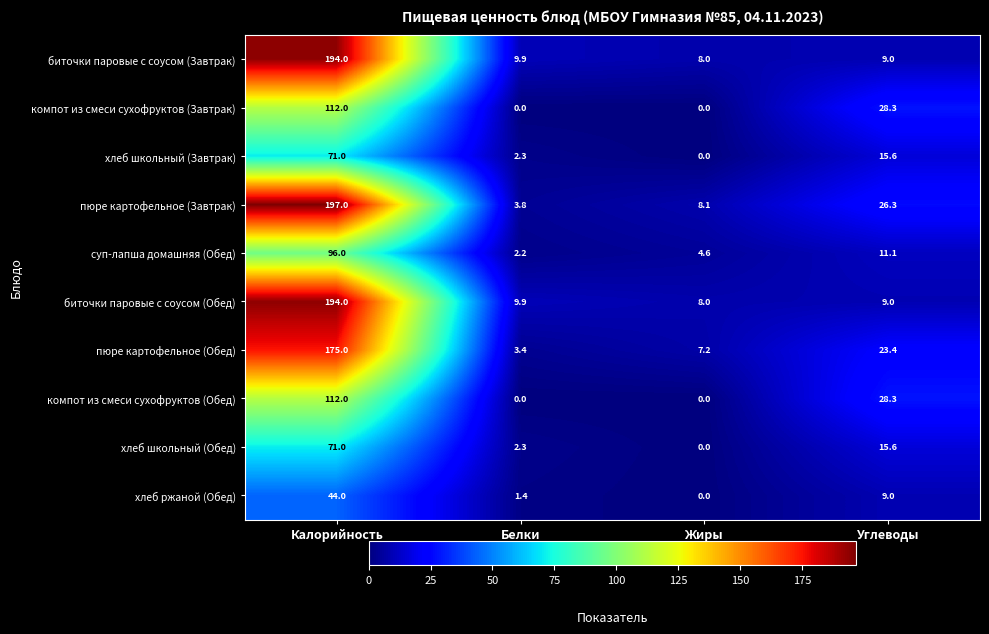

Which series has the largest total across all categories?

пюре картофельное (Завтрак)